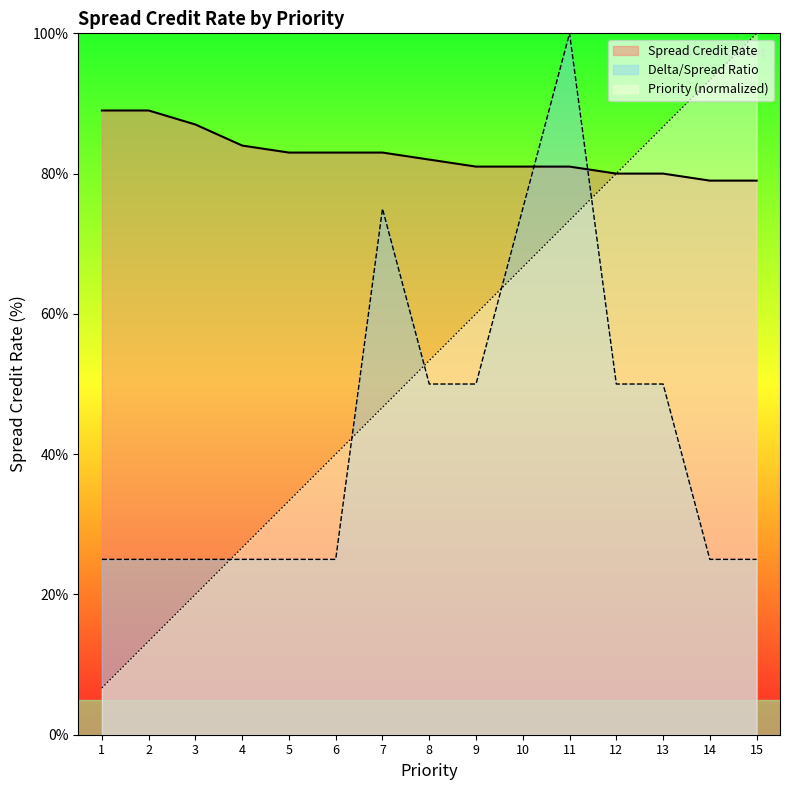

Reading left to right, transcribe all the data shown in this chart.

Spread Credit Rate: 1=89.0	2=89.0	3=87.0	4=84.0	5=83.0	6=83.0	7=83.0	8=82.0	9=81.0	10=81.0	11=81.0	12=80.0	13=80.0	14=79.0	15=79.0
Delta Ratio: 1=25.0	2=25.0	3=25.0	4=25.0	5=25.0	6=25.0	7=75.0	8=50.0	9=50.0	10=75.0	11=100.0	12=50.0	13=50.0	14=25.0	15=25.0
Priority: 1=6.7	2=13.3	3=20.0	4=26.7	5=33.3	6=40.0	7=46.7	8=53.3	9=60.0	10=66.7	11=73.3	12=80.0	13=86.7	14=93.3	15=100.0